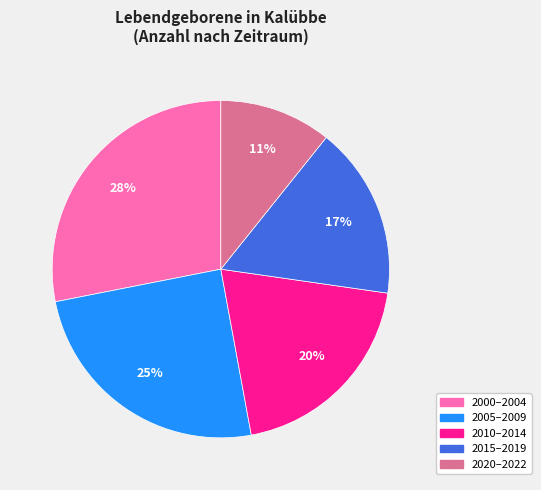

Does any single category account for the majority?

No